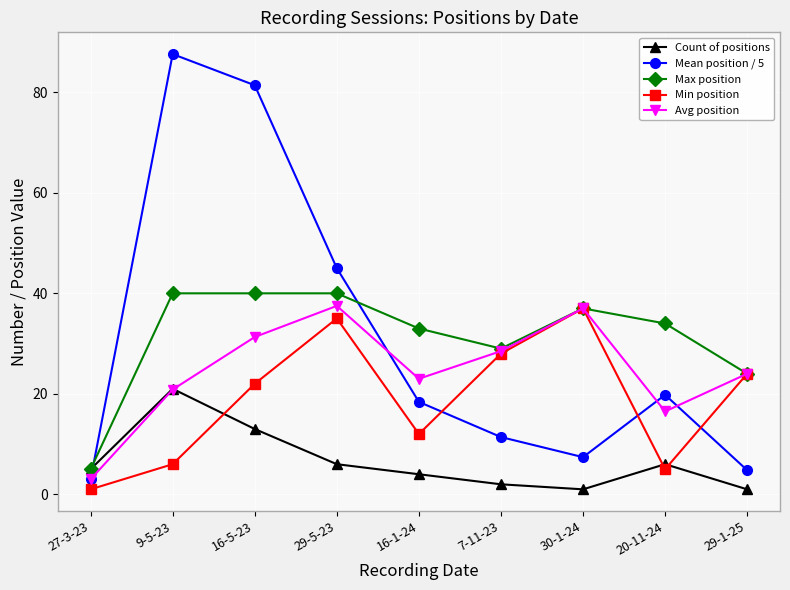

What is the difference between the maximum and minimum values in the Max position series?

35.0